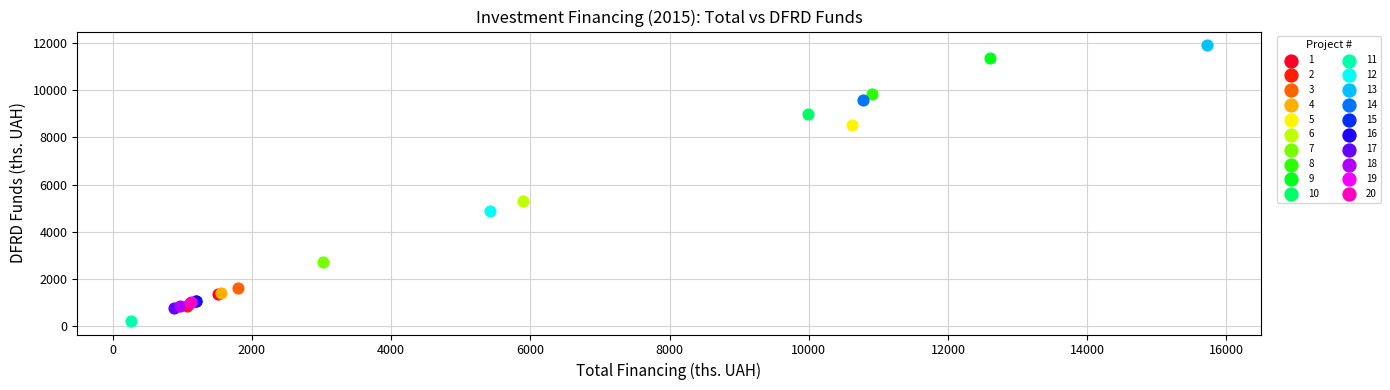

What are all the series names shown in the legend?

1, 2, 3, 4, 5, 6, 7, 8, 9, 10, 11, 12, 13, 14, 15, 16, 17, 18, 19, 20